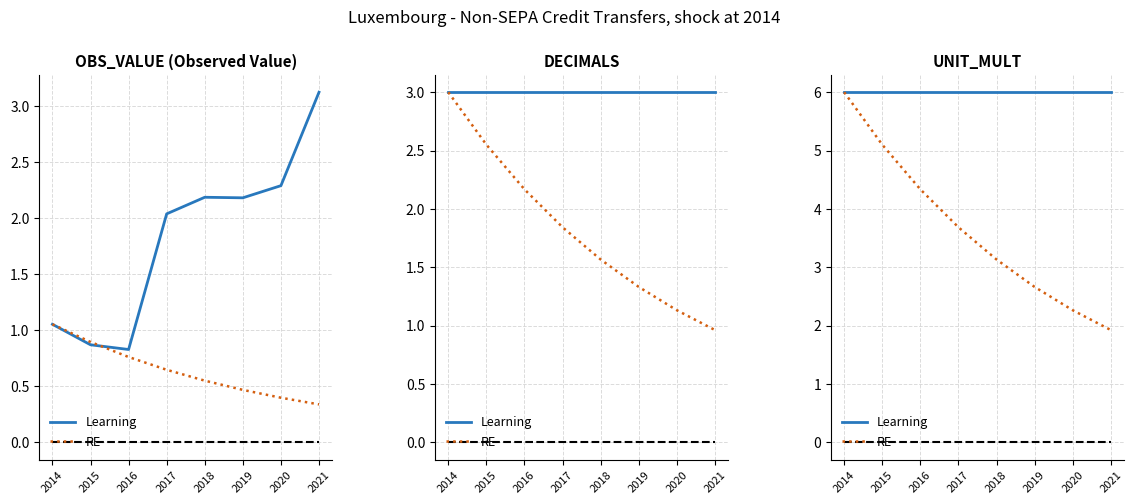

At how many categories does at least one series exceed 3?

8